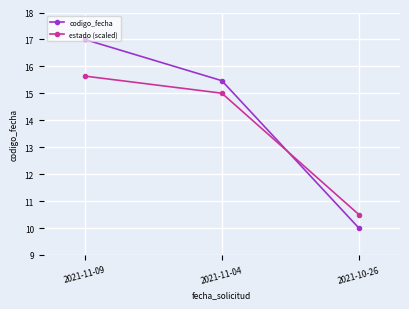

What is the difference between the maximum and minimum values in the codigo_fecha series?

7.0